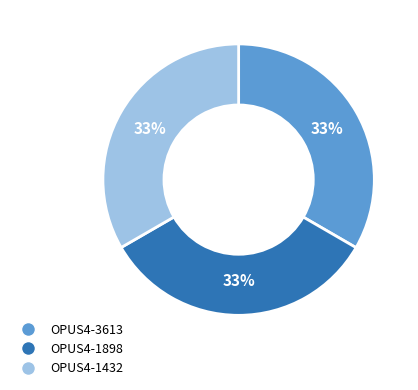

True or false: OPUS4-3613 accounts for 46% of the total.

False